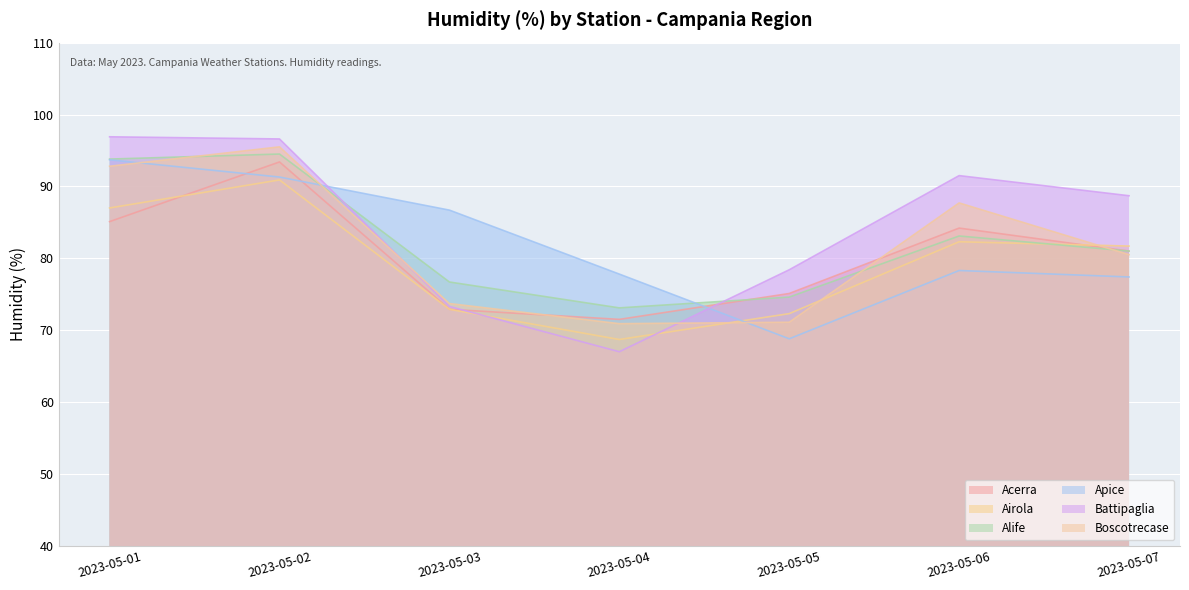

In Airola, how many points are higher than both neighbors (excluding endpoints)?

2